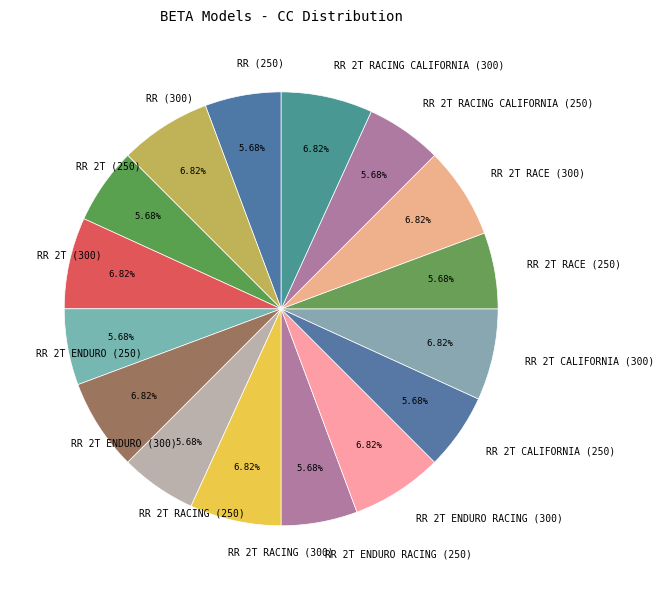

Is the sum of RR 2T CALIFORNIA (300) and RR 2T RACING CALIFORNIA (250) greater than half?

No